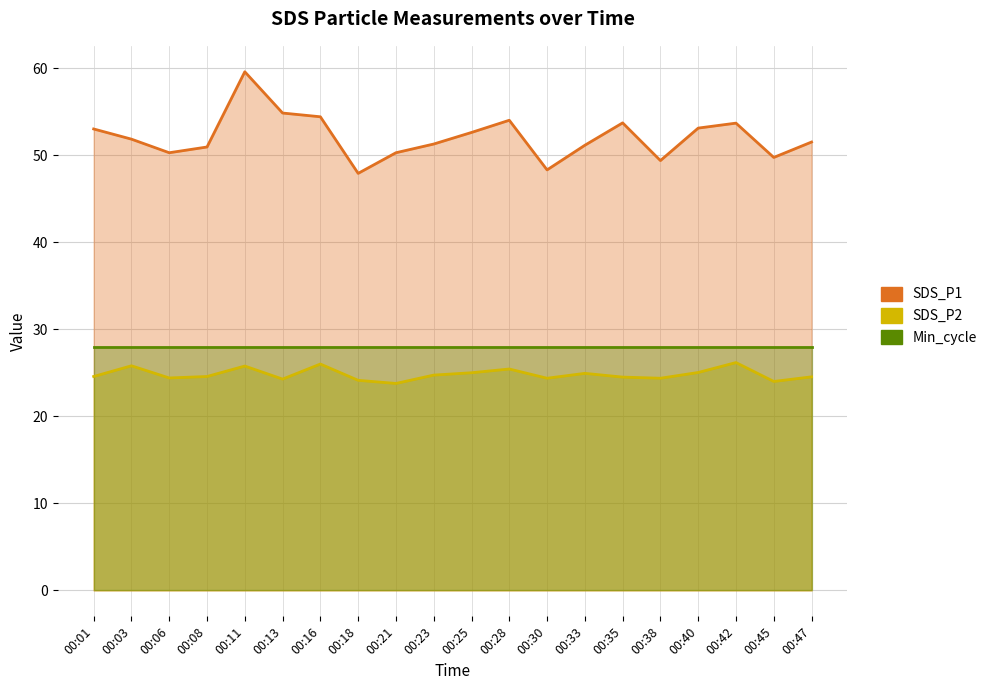

What is the value of the SDS_P2 point at the 2nd from the left?

25.8